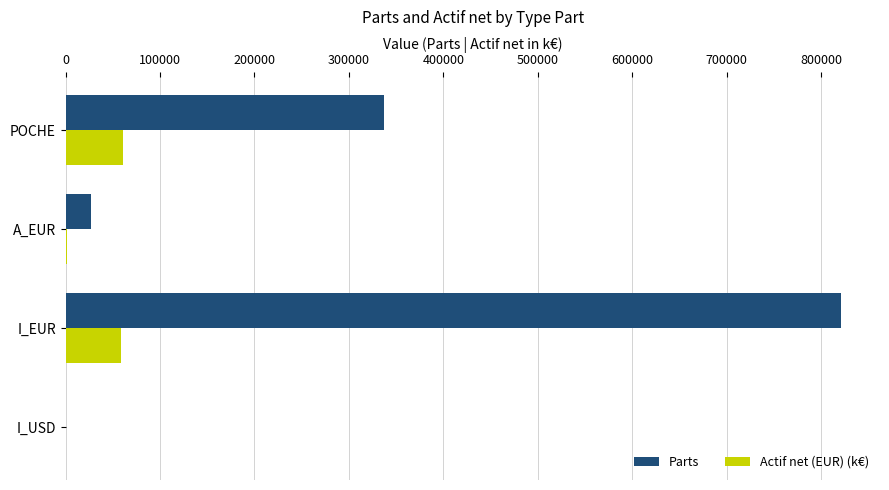

True or false: Parts has a value of 336796.0 at POCHE.

True